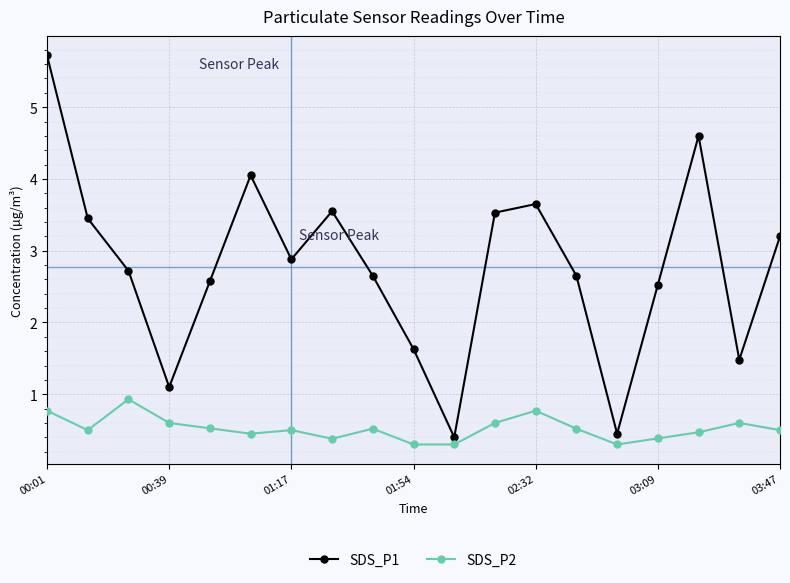

Which series has the largest range (max minus min)?

SDS_P1